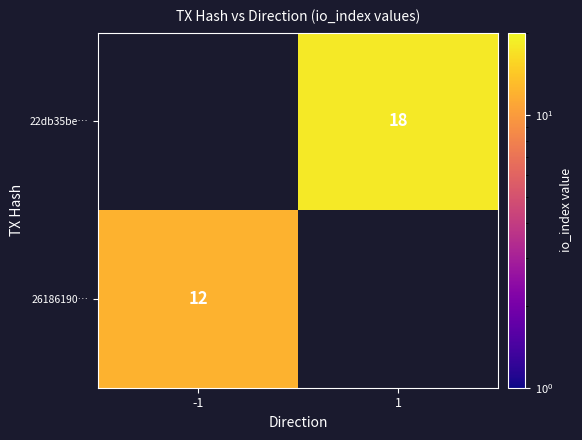

The 26186190… series shows 12 at -1. True or false?

True